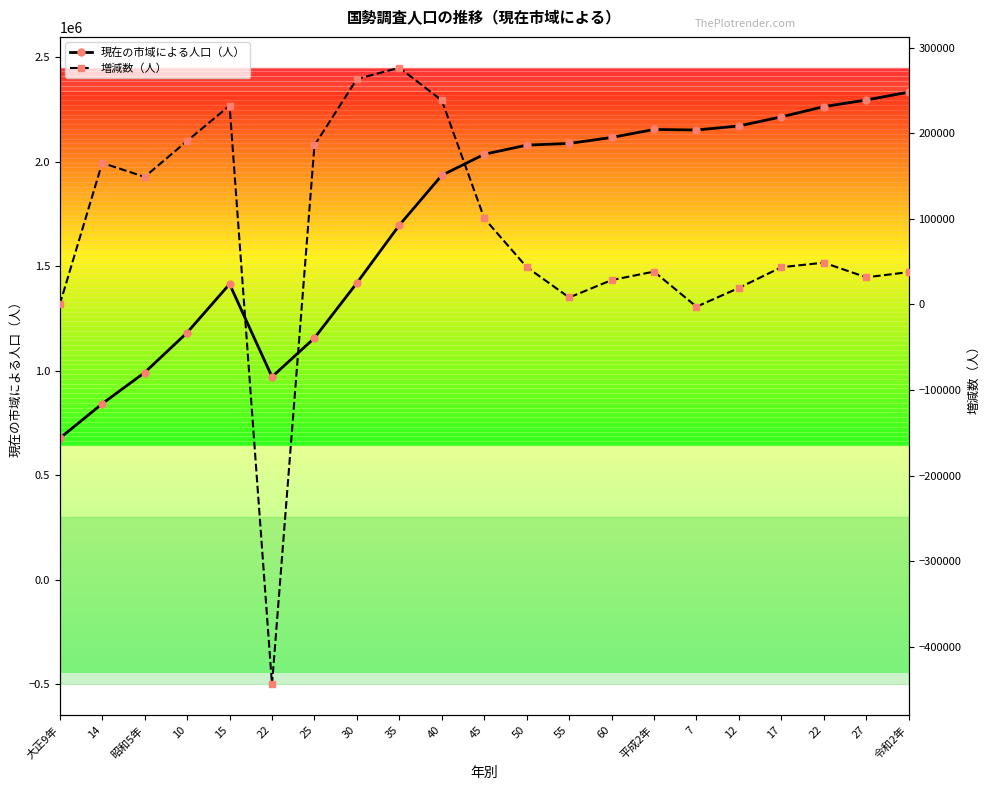

How many values in the 増減数（人） series are below 43687?

10